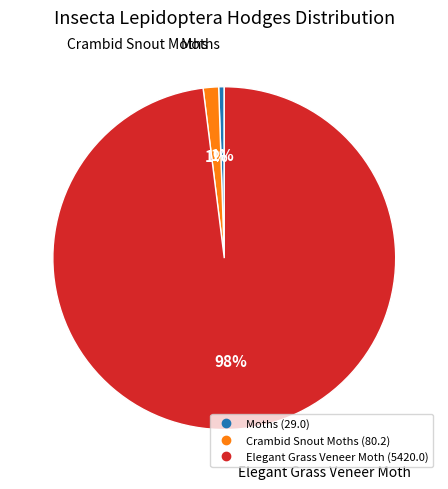

True or false: Elegant Grass Veneer Moth accounts for 86% of the total.

False